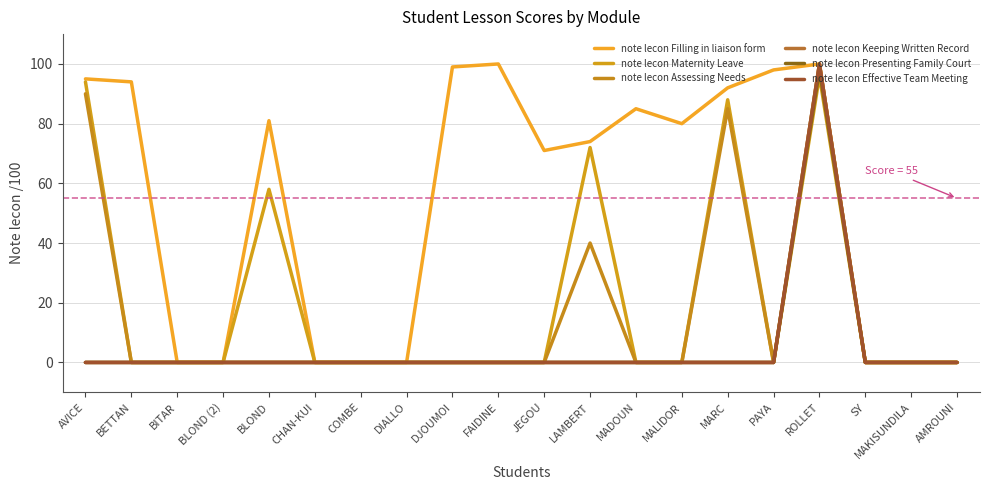

In note lecon Presenting Family Court, how many points are higher than both neighbors (excluding endpoints)?

1